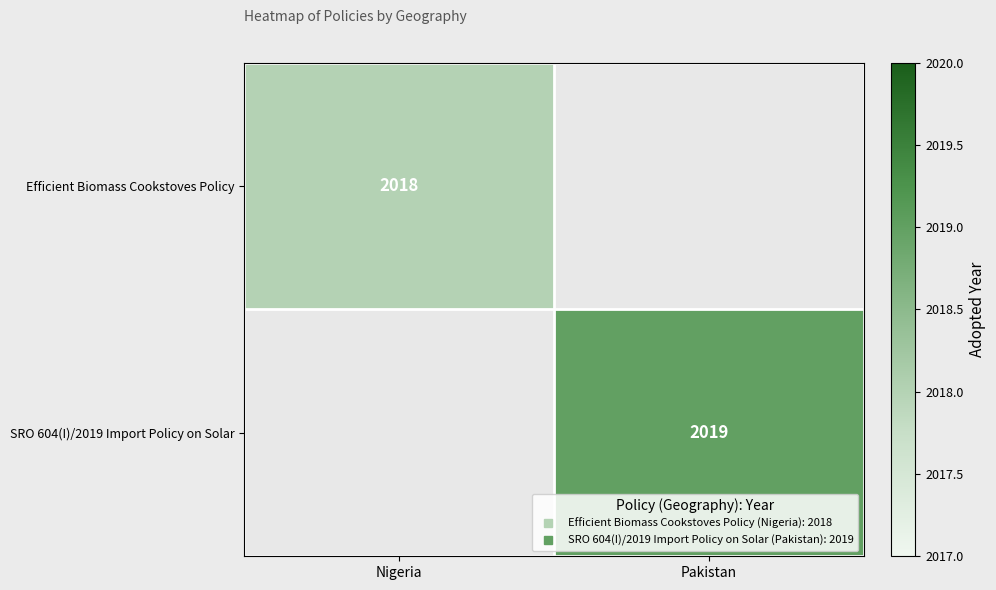

How many categories are shown in the chart?

2